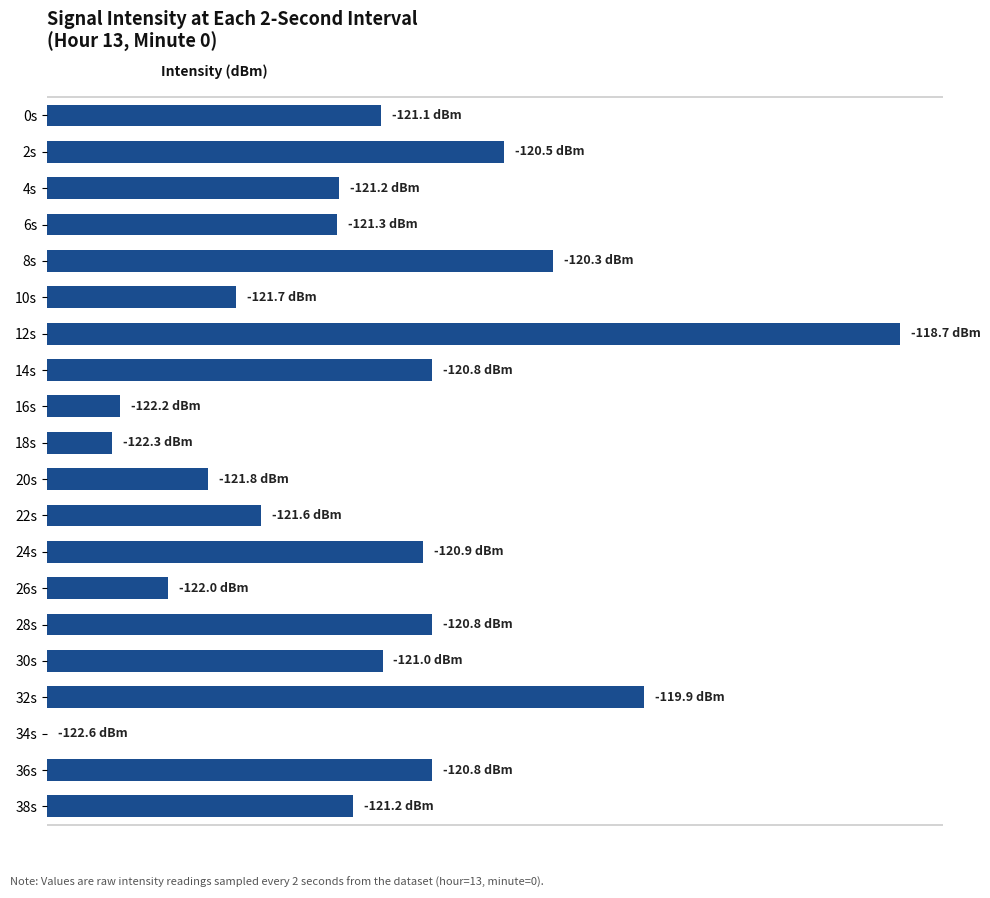

List the labels in order of value, largest first.

12s, 32s, 8s, 2s, 14s, 28s, 36s, 24s, 30s, 0s, 38s, 4s, 6s, 22s, 10s, 20s, 26s, 16s, 18s, 34s